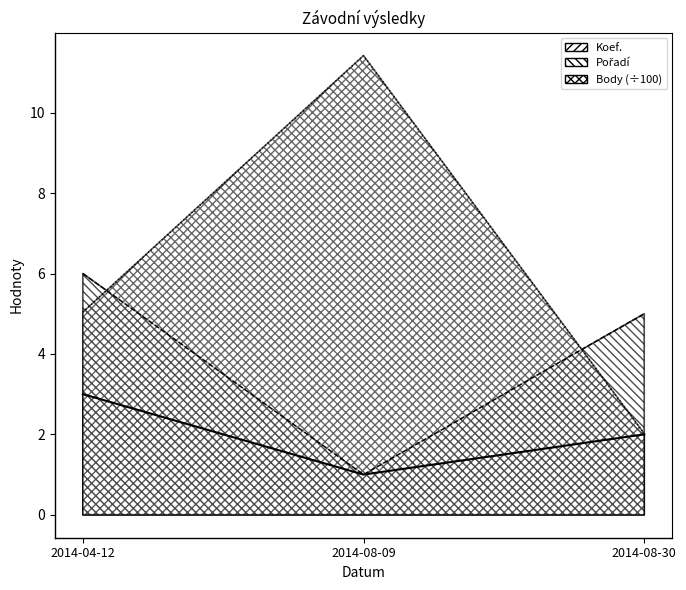

What is the sum of all Pořadí values?

12.0